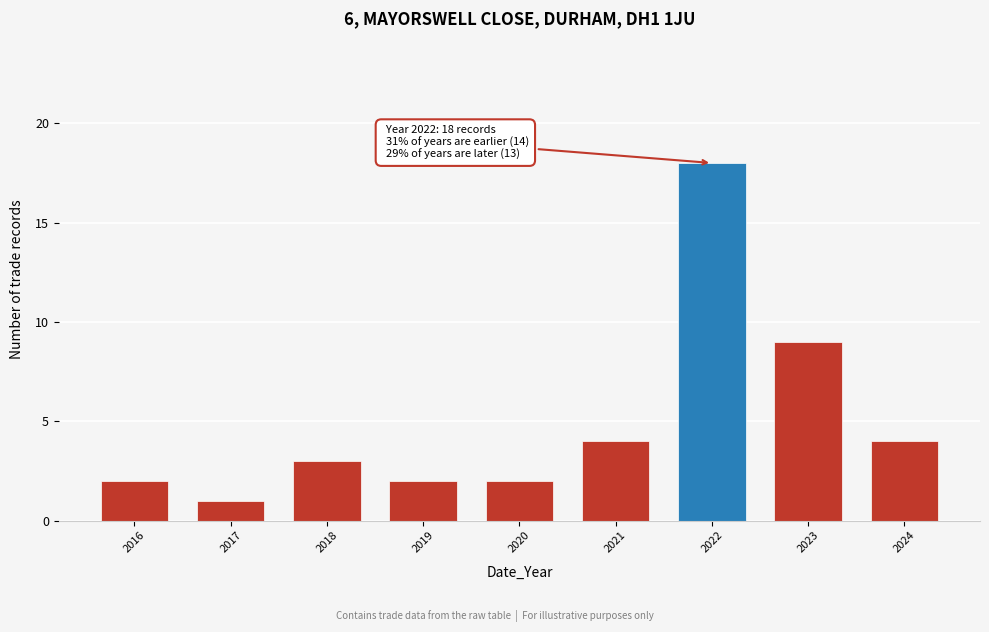

Reading right to left, transcribe all the data shown in this chart.

2024=4	2023=9	2022=18	2021=4	2020=2	2019=2	2018=3	2017=1	2016=2